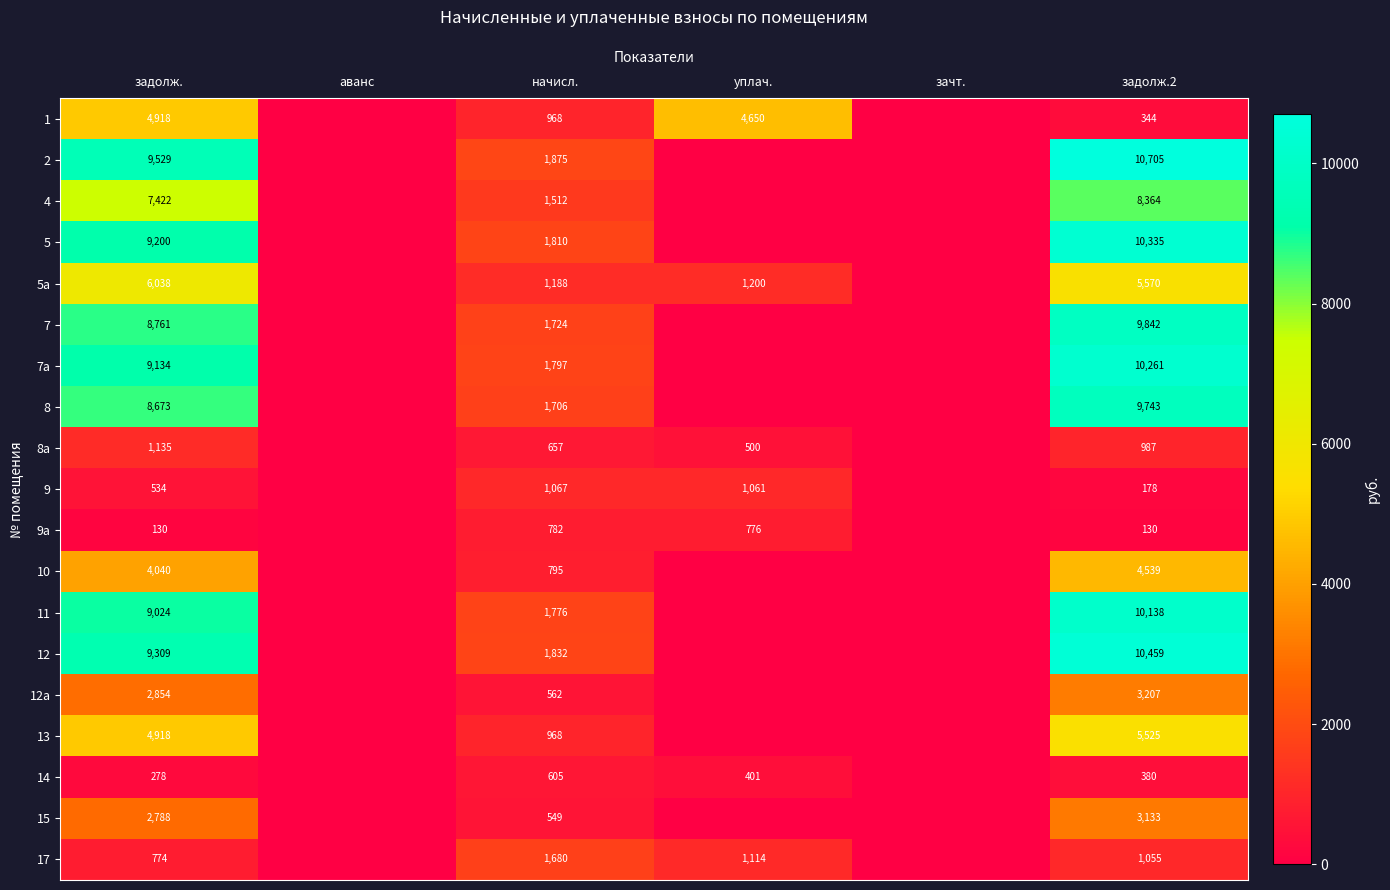

Is the value of 4 at начисл. greater than the value of 5 at задолж.2?

No